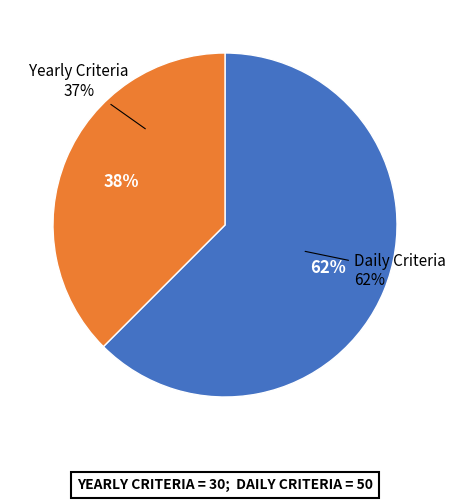

What is the majority slice?

Daily Criteria